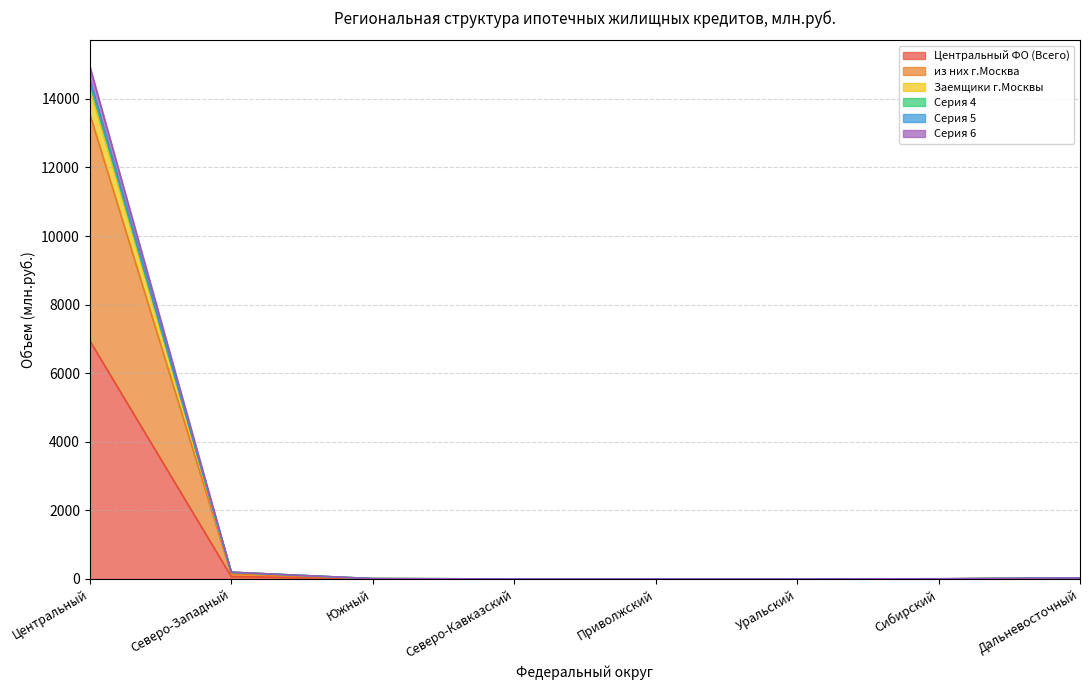

How many positive values does the Серия 5 series have?

5